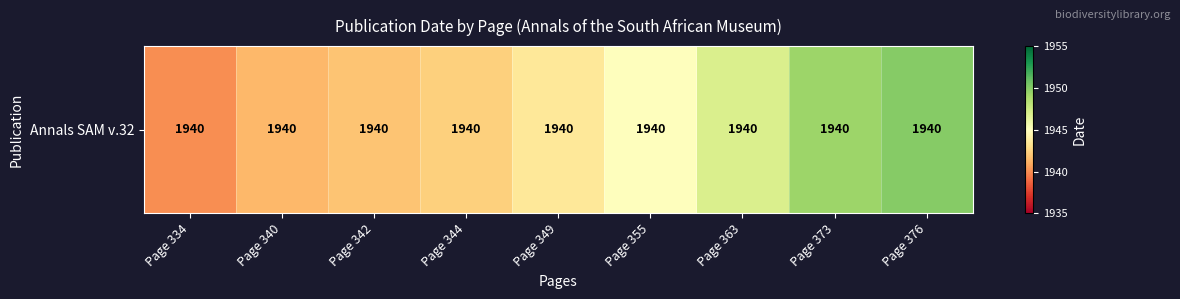

What is the difference between the maximum and minimum values?

10.0